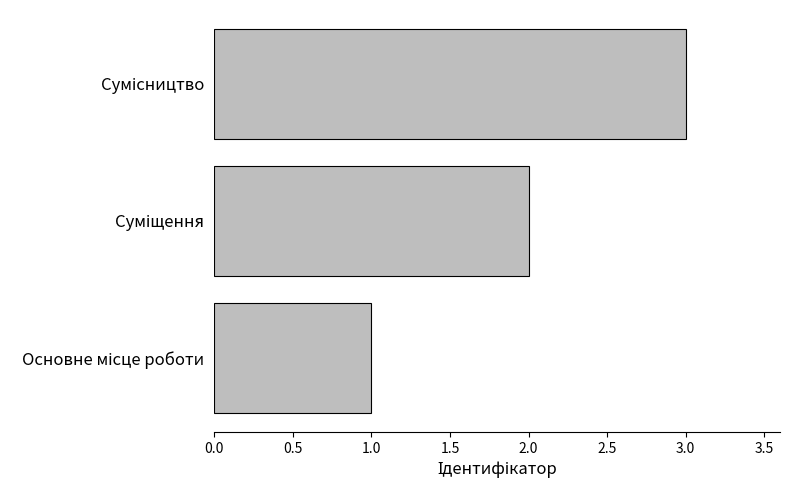

What is the sum of all values?

6